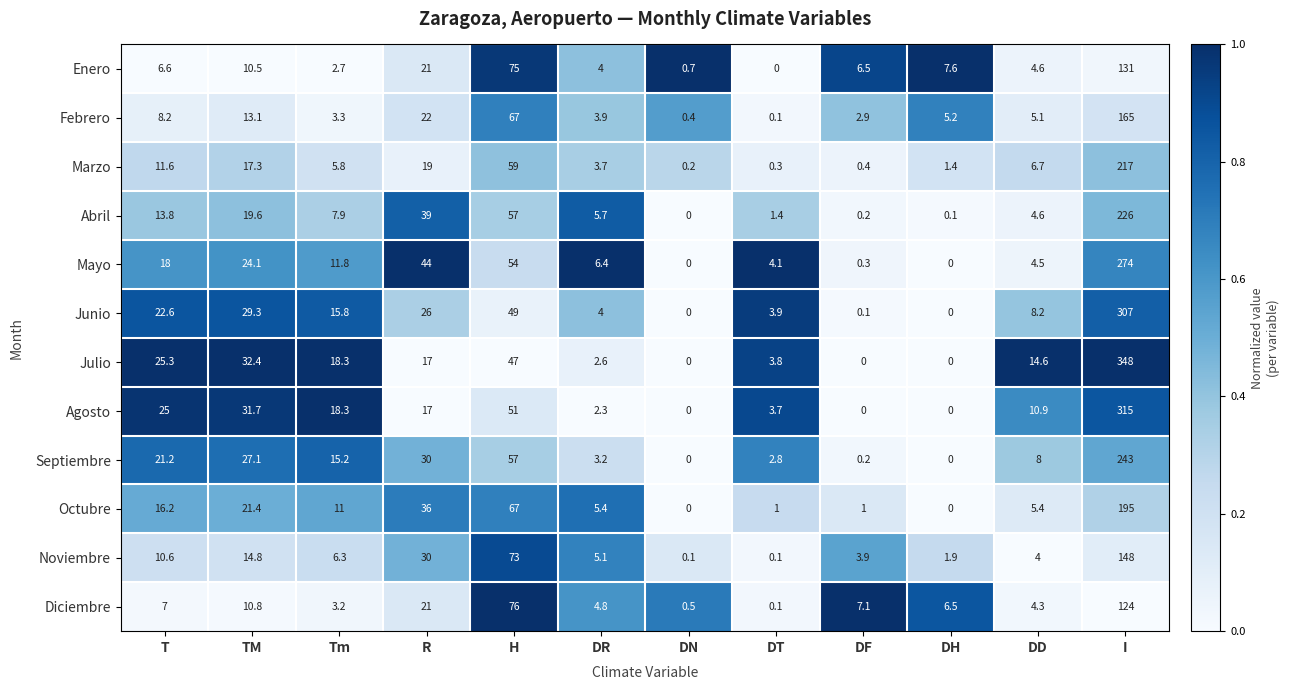

List the series in order of their peak value, lowest first.

Diciembre, Enero, Noviembre, Febrero, Octubre, Marzo, Abril, Septiembre, Mayo, Junio, Agosto, Julio